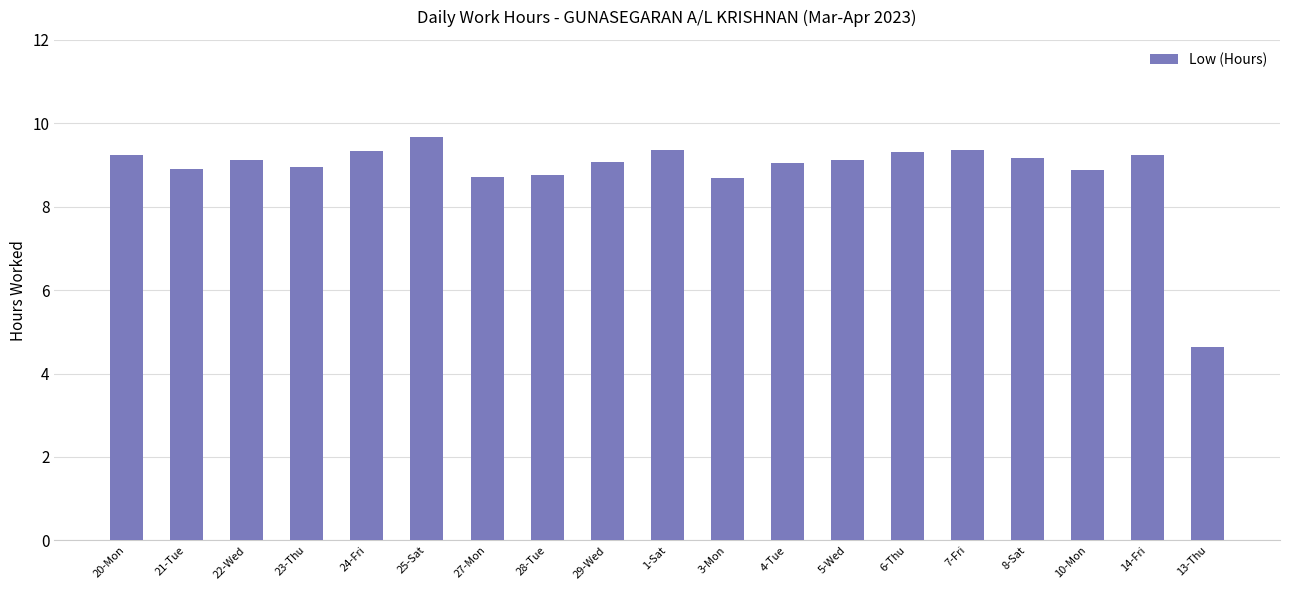

The value at 8-Sat is 5.2. True or false?

False